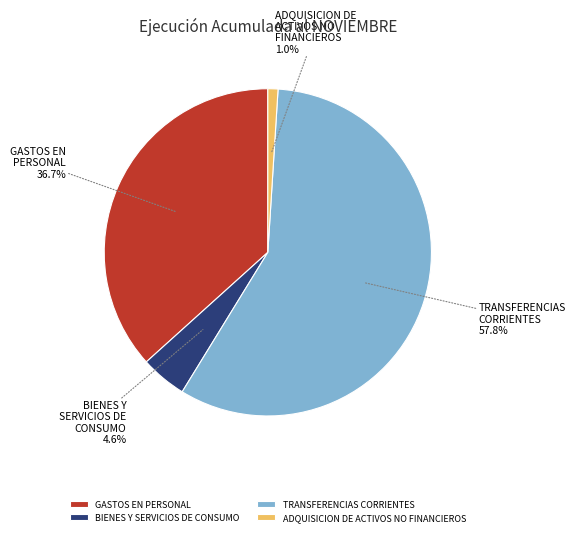

Is it true that GASTOS EN PERSONAL is 37% of the pie?

True